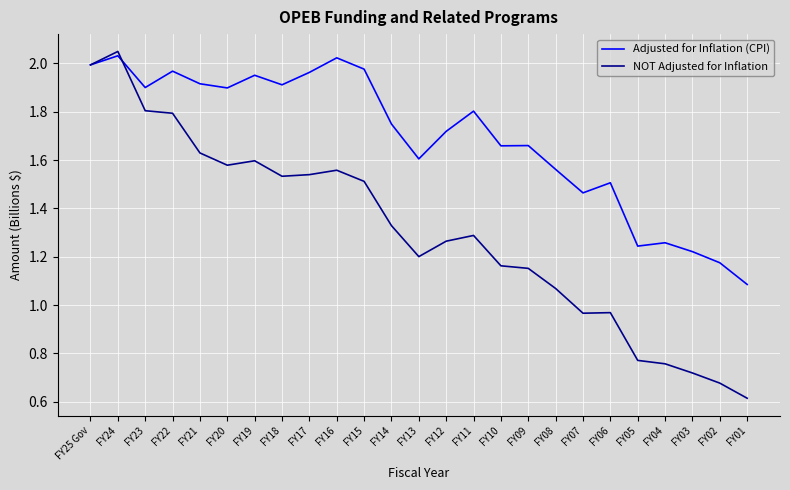

Which label corresponds to the largest value in the chart?

FY24